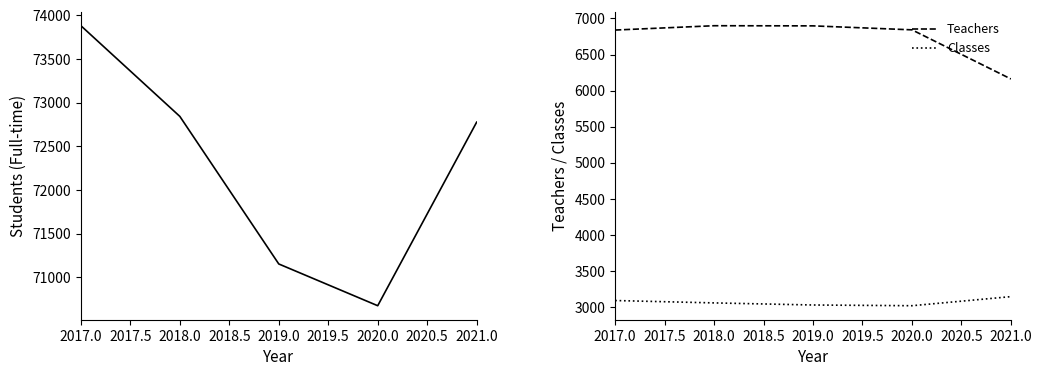

Does the chart have visible grid lines?

No